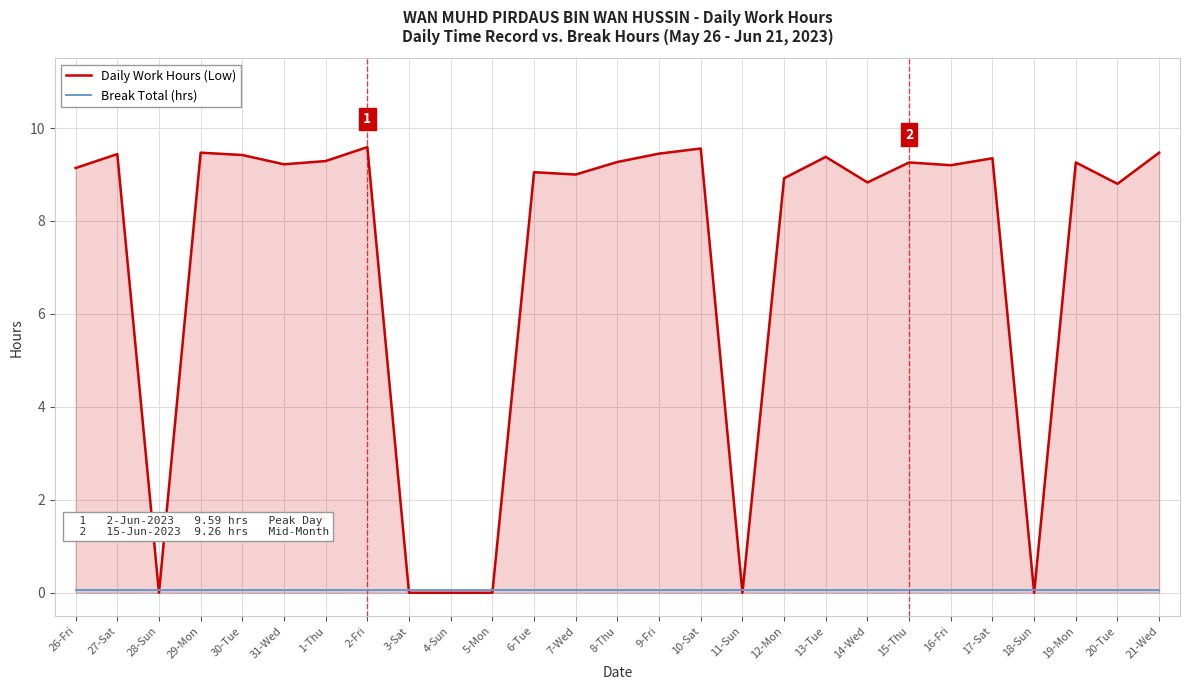

What is the value of the Break Total (hrs) point at the 17th from the left?

0.1